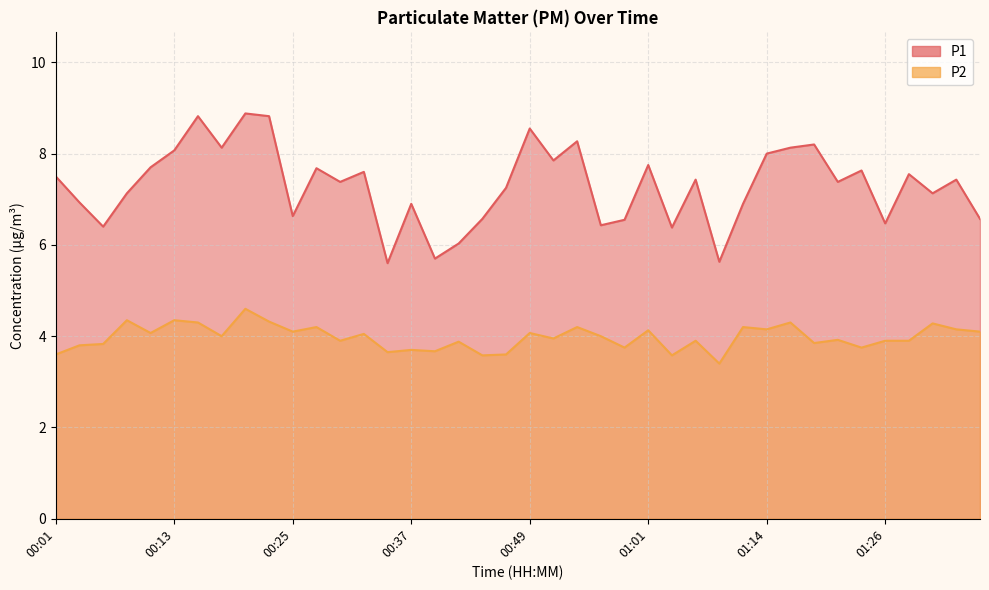

True or false: P1 and P2 cross at least once.

False